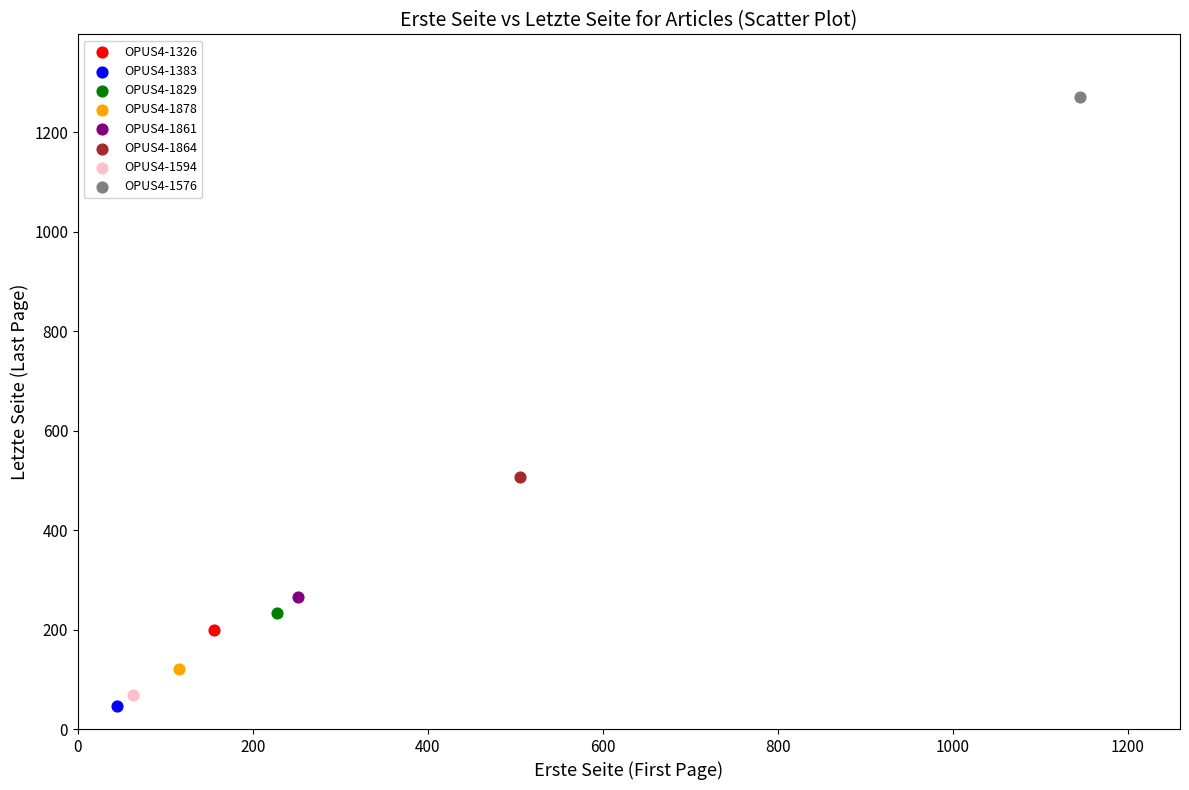

What are all the series names shown in the legend?

OPUS4-1326, OPUS4-1383, OPUS4-1829, OPUS4-1878, OPUS4-1861, OPUS4-1864, OPUS4-1594, OPUS4-1576